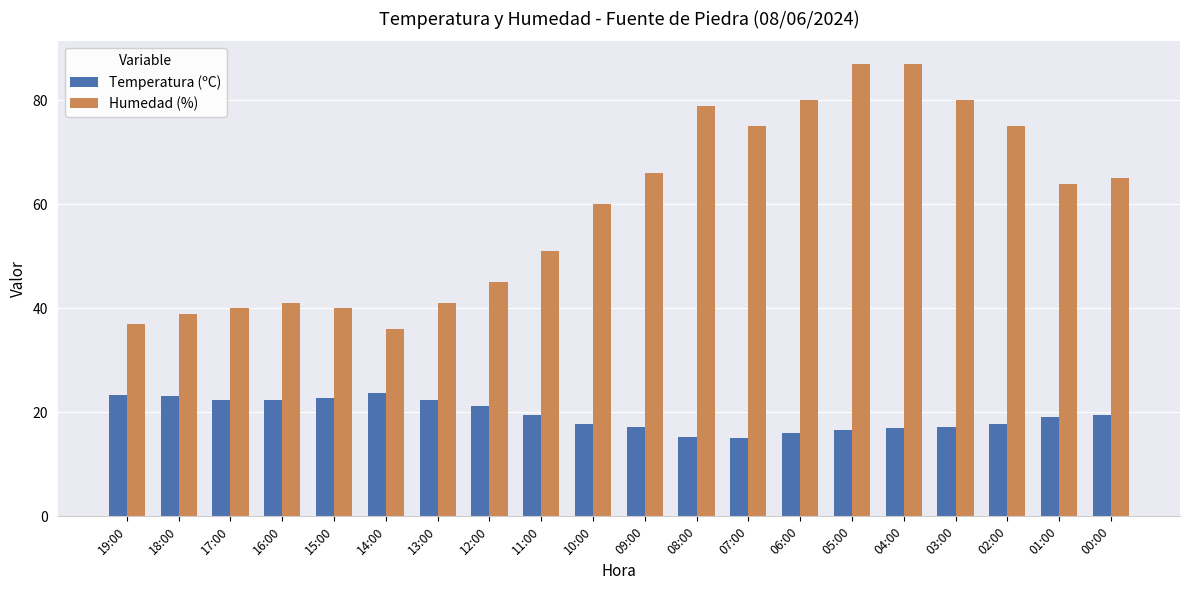

What is the total value across all series at 16:00?

63.3